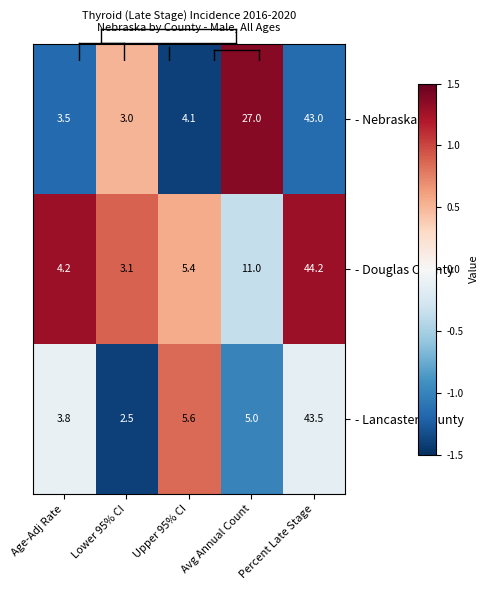

Where is - Douglas County nearest to the value 23?

Avg Annual Count